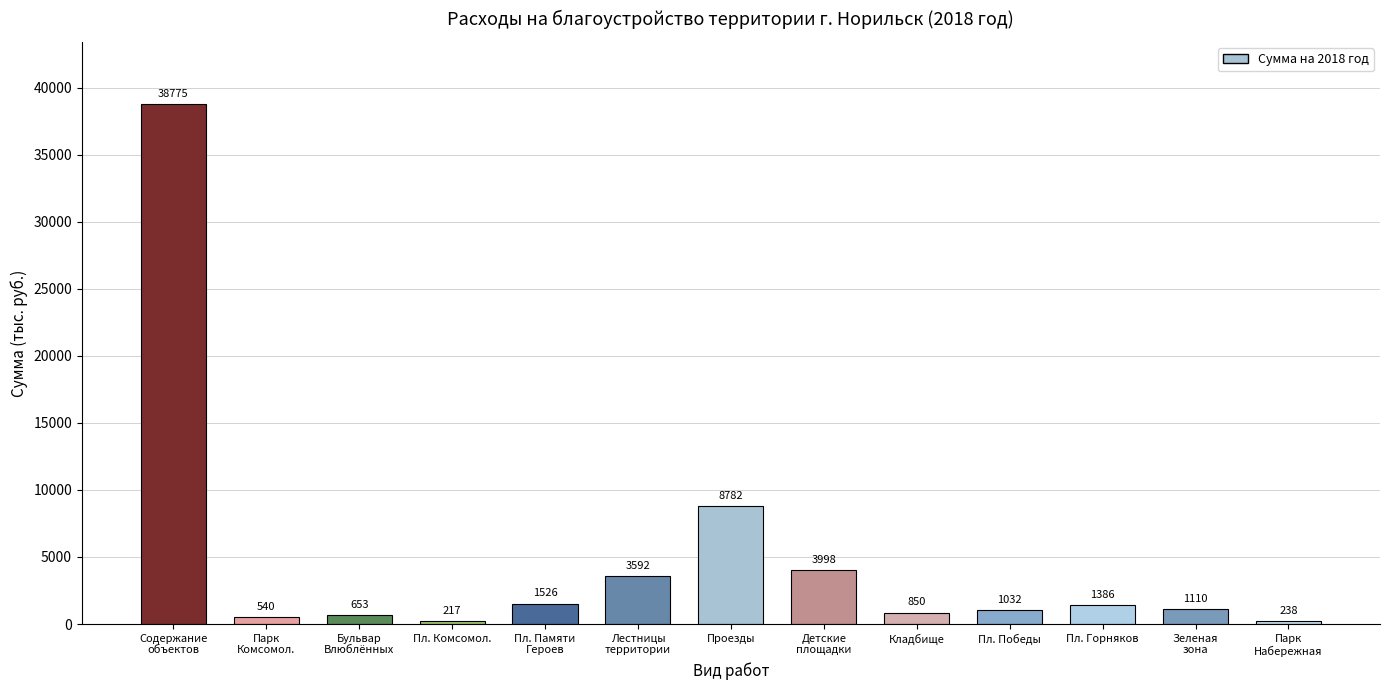

What is the ratio of the value at Проезды to the value at Площадь Победы?

8.5